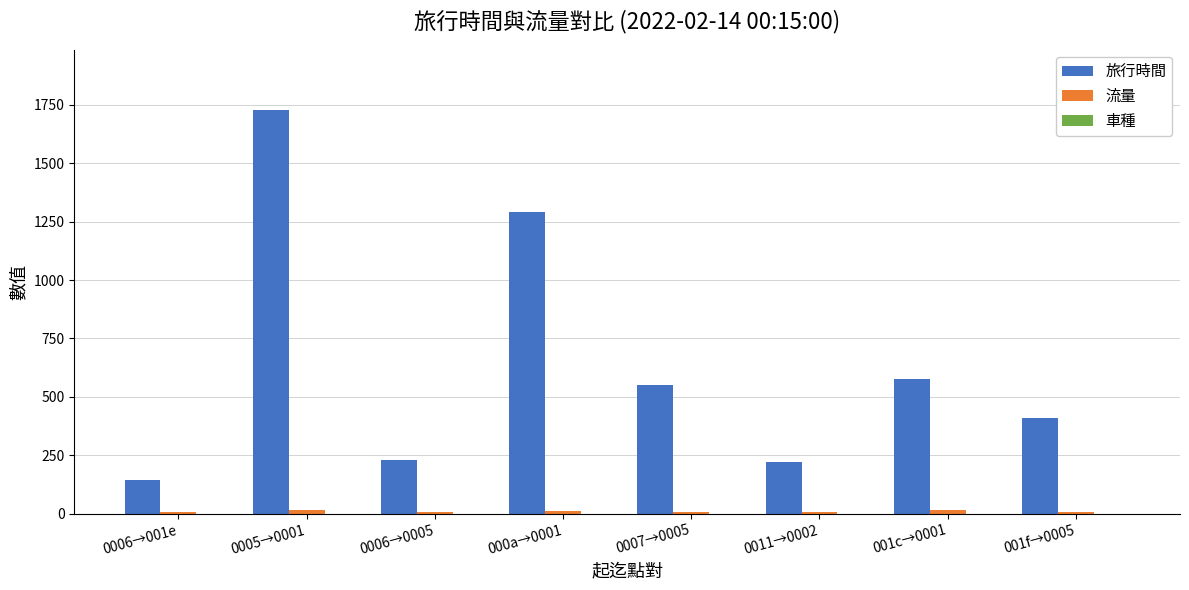

What is the minimum value for 旅行時間?

143